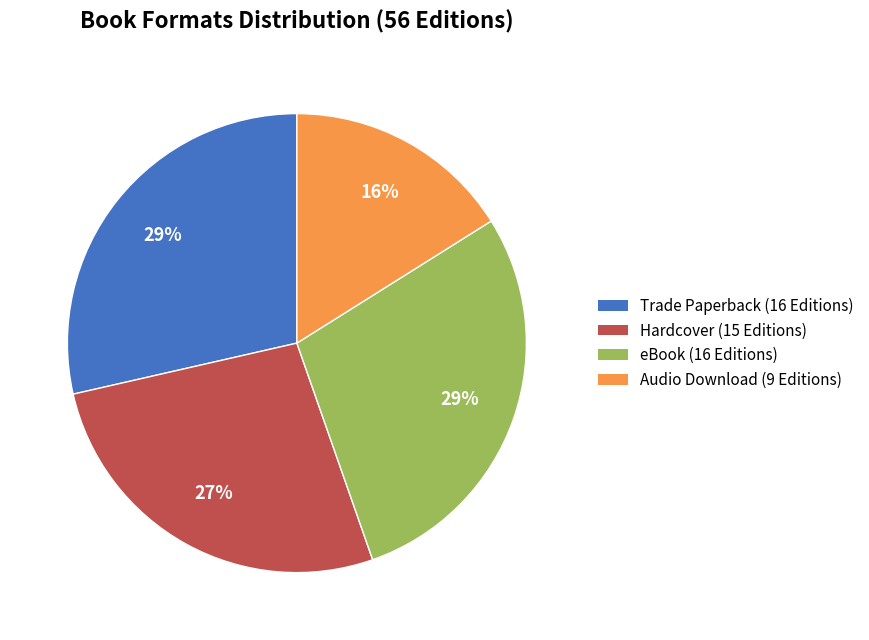

What is the ratio of the value at eBook to the value at Hardcover?

1.1